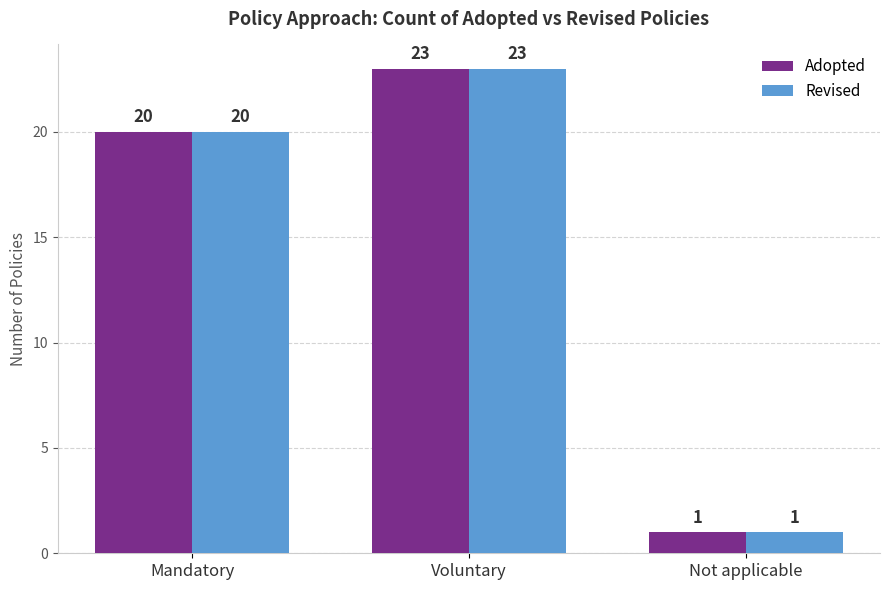

Reading left to right, list all the values displayed in this chart.

Adopted: Mandatory=20	Voluntary=23	Not applicable=1
Revised: Mandatory=20	Voluntary=23	Not applicable=1